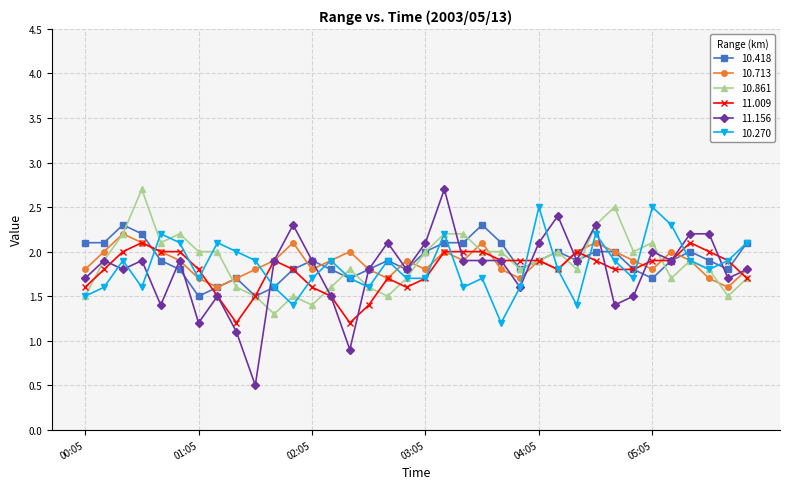

What is the value of the 10.418 point at the 22nd from the left?

2.3